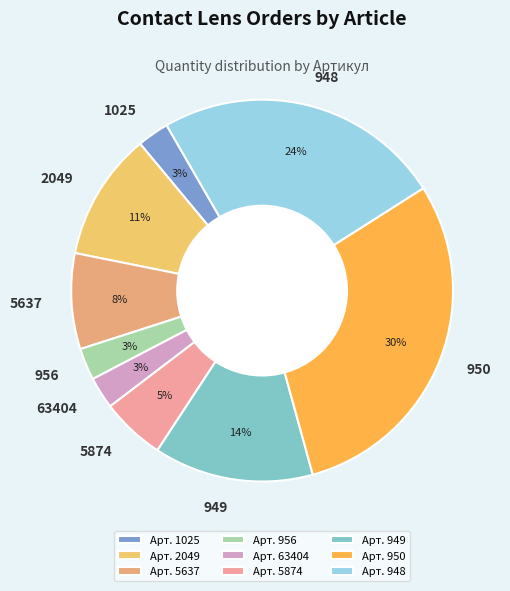

How many segments does this pie chart have?

9